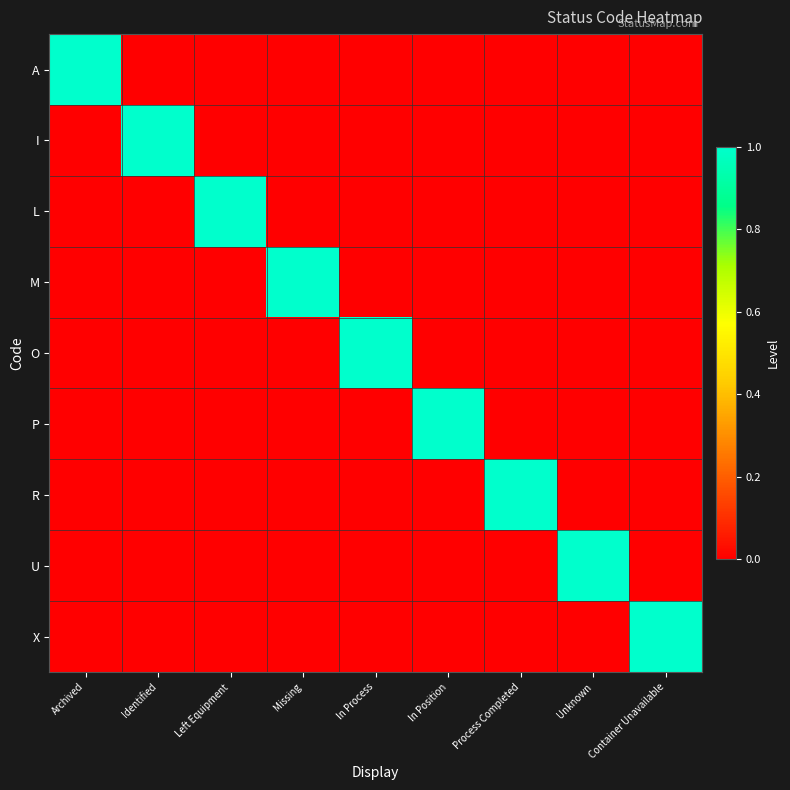

Reading right to left, list all the values displayed in this chart.

A: Container Unavailable=0	Unknown=0	Process Completed=0	In Position=0	In Process=0	Missing=0	Left Equipment=0	Identified=0	Archived=1
I: Container Unavailable=0	Unknown=0	Process Completed=0	In Position=0	In Process=0	Missing=0	Left Equipment=0	Identified=1	Archived=0
L: Container Unavailable=0	Unknown=0	Process Completed=0	In Position=0	In Process=0	Missing=0	Left Equipment=1	Identified=0	Archived=0
M: Container Unavailable=0	Unknown=0	Process Completed=0	In Position=0	In Process=0	Missing=1	Left Equipment=0	Identified=0	Archived=0
O: Container Unavailable=0	Unknown=0	Process Completed=0	In Position=0	In Process=1	Missing=0	Left Equipment=0	Identified=0	Archived=0
P: Container Unavailable=0	Unknown=0	Process Completed=0	In Position=1	In Process=0	Missing=0	Left Equipment=0	Identified=0	Archived=0
R: Container Unavailable=0	Unknown=0	Process Completed=1	In Position=0	In Process=0	Missing=0	Left Equipment=0	Identified=0	Archived=0
U: Container Unavailable=0	Unknown=1	Process Completed=0	In Position=0	In Process=0	Missing=0	Left Equipment=0	Identified=0	Archived=0
X: Container Unavailable=1	Unknown=0	Process Completed=0	In Position=0	In Process=0	Missing=0	Left Equipment=0	Identified=0	Archived=0